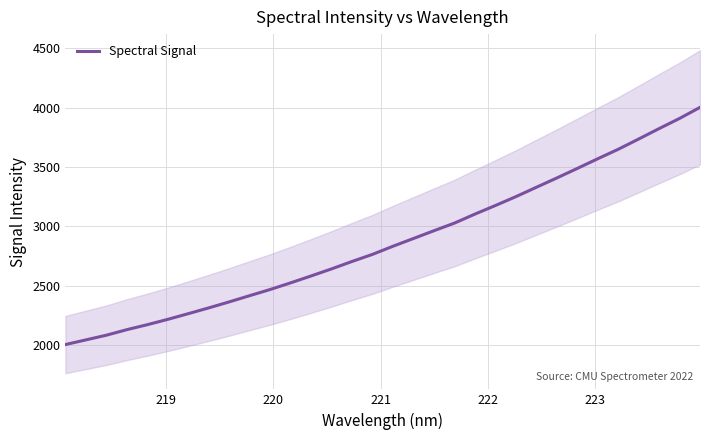

What is the difference between the maximum and minimum values?

1993.6